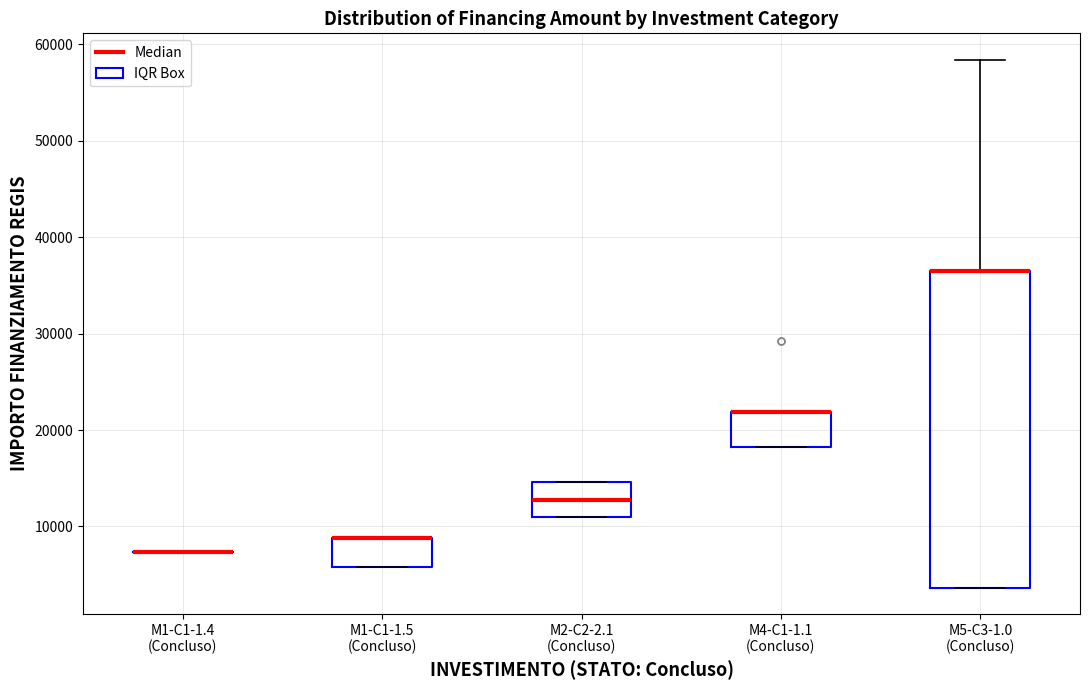

Where is the lower edge of the box for M1-C1-1.5 (Concluso) on the y-axis? The values are not printed on the chart, so give them approximately, as read against the axis.

6000